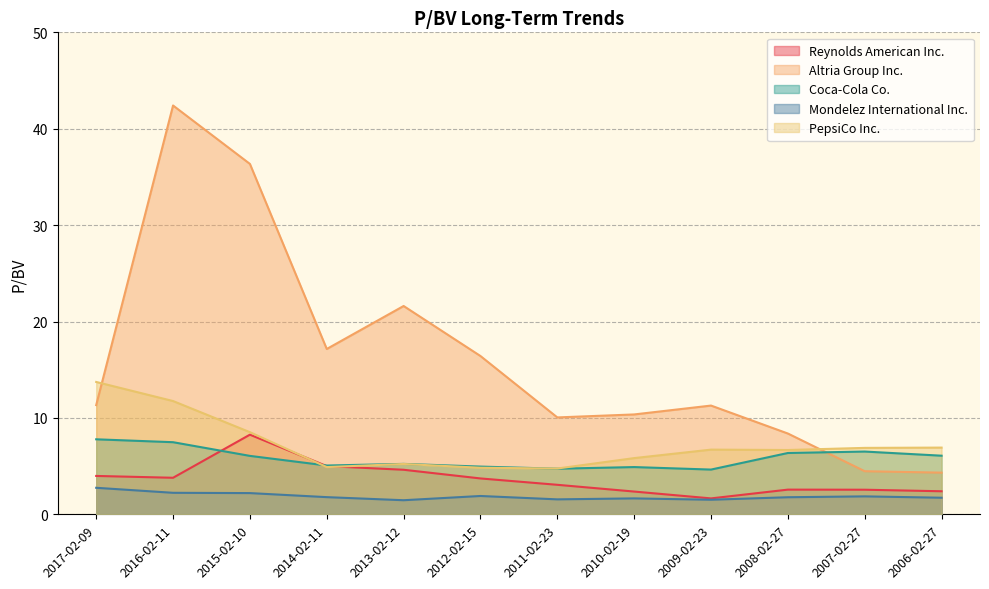

True or false: Altria Group Inc. has more than 1 interior local peaks.

True